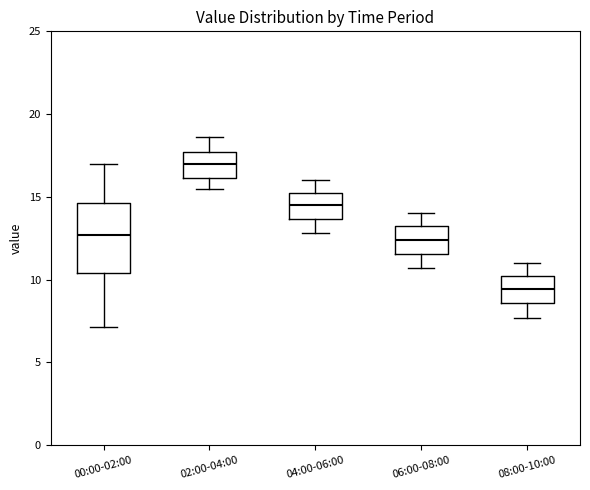

Which box has the lowest median line?

08:00-10:00